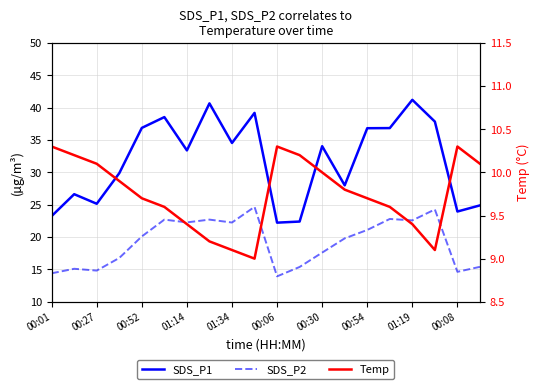

How many interior local peaks does the SDS_P1 series have?

6